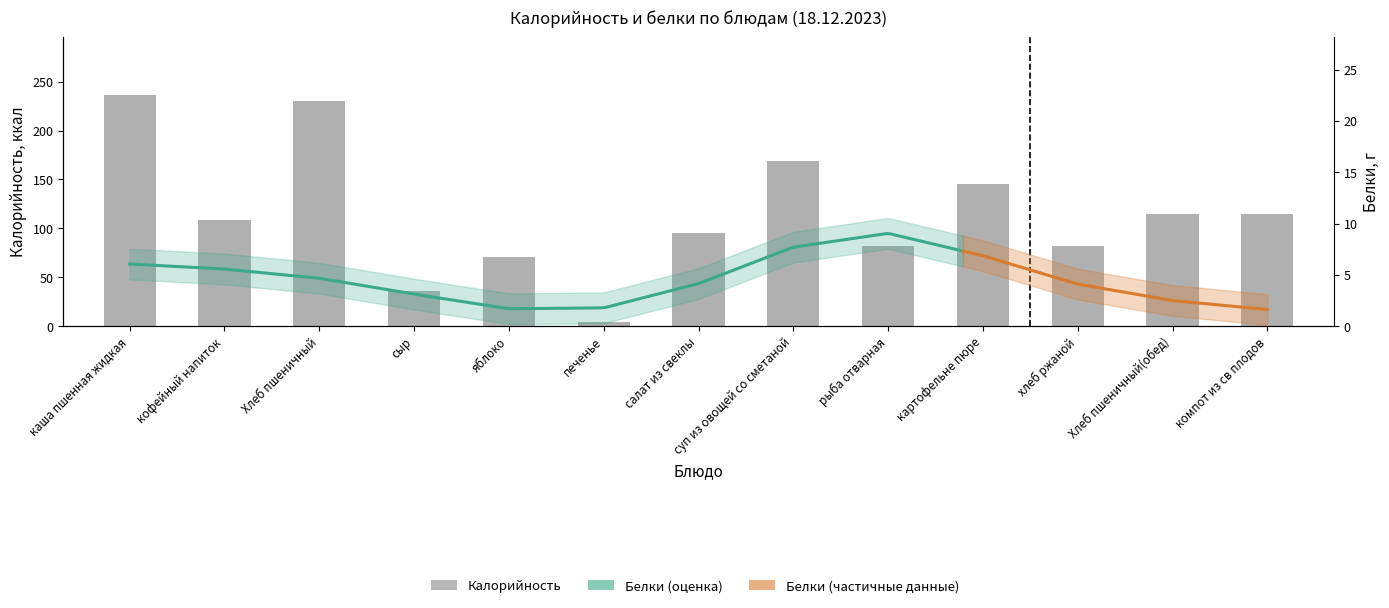

What position from the right is суп из овощей со сметаной?

6